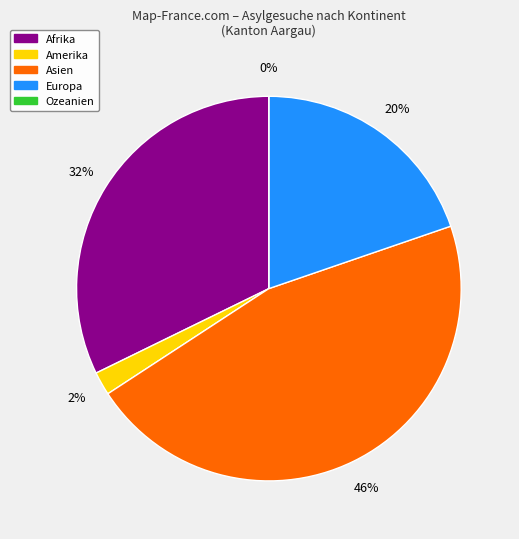

To the nearest percent, what is the difference between the Ozeanien and Asien slice percentages?

46%